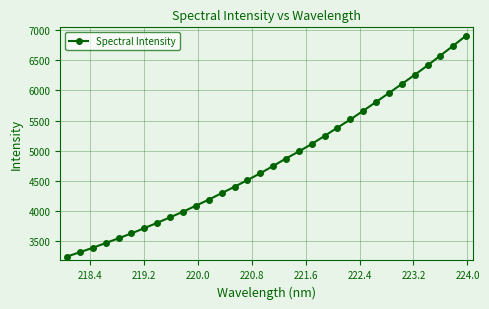

What is the value of the 10th point from the left?

3984.8